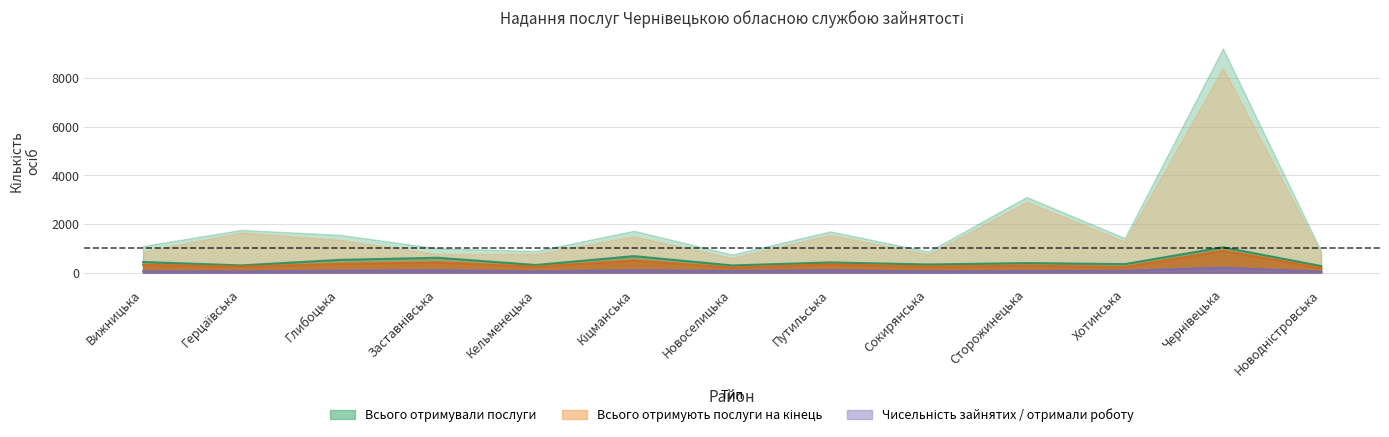

What is the difference between the maximum and minimum values in the Кількість безробітних, охоплених проф.орієнтацією series?

771